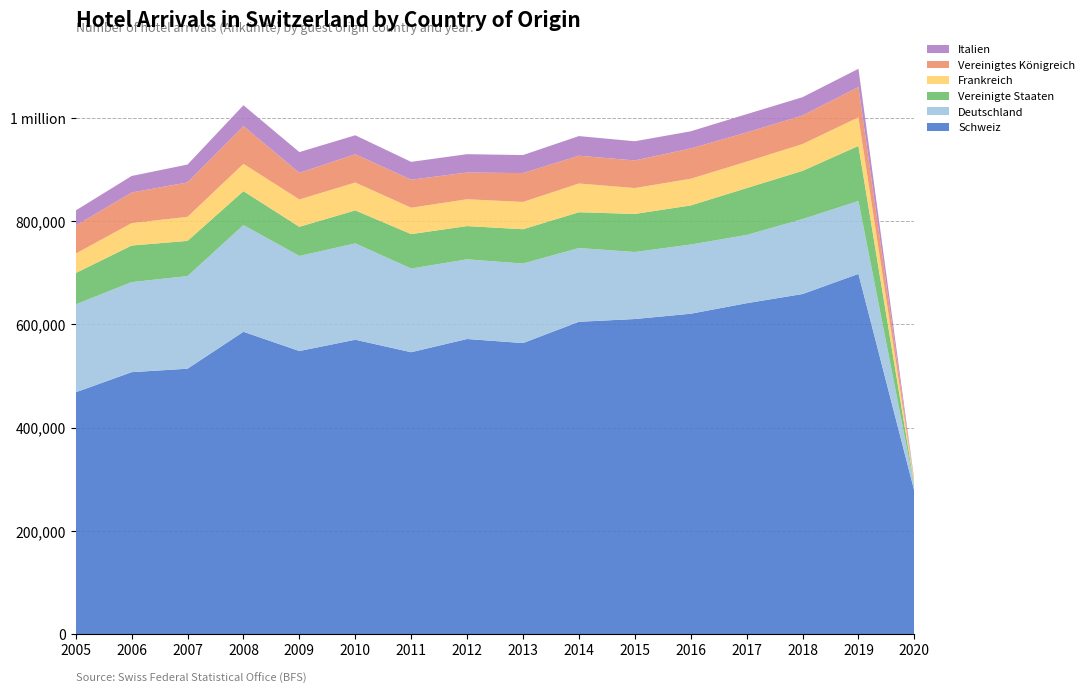

Reading left to right, what are all the values shown in this chart?

Schweiz: 468557	507467	514191	585655	548389	570264	546071	571676	563797	605011	610318	620571	640926	658691	697684	277369
Deutschland: 170122	174257	179244	206462	183987	186439	161937	154193	153847	142706	129677	133921	132078	145022	141011	9863
Vereinigte Staaten: 60663	70847	68180	65714	56438	63886	66718	64356	66476	69271	73736	75651	90783	93379	106706	1518
Frankreich: 37626	43342	46524	52804	52869	53900	50989	51884	52776	55620	50075	51629	51075	51850	55279	4934
Vereinigtes Königreich: 54016	59264	66561	72999	51515	54720	54275	51698	55896	53773	53424	58614	56518	55289	58661	1010
Italien: 29428	31978	34596	40416	40187	36733	34499	35592	34856	37997	37135	33249	35395	35405	35295	2660